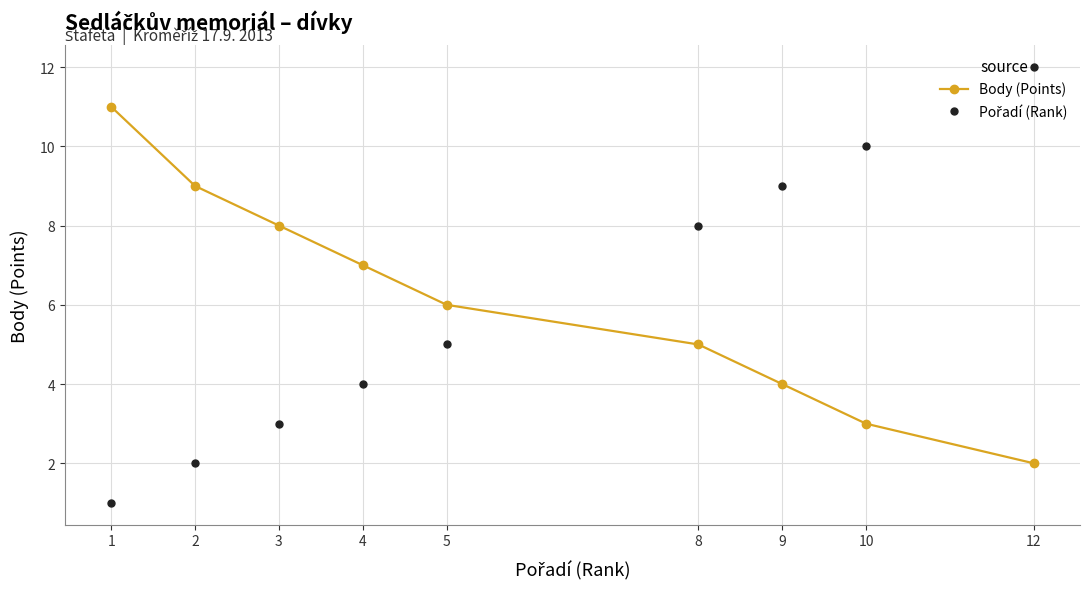

How many data points does each series have?

9